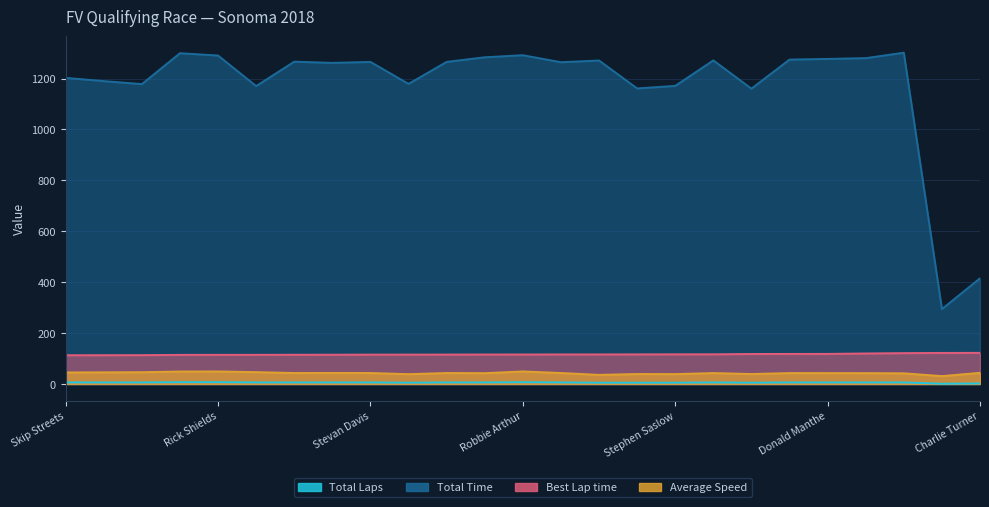

At which category does Total Laps reach its first local valley?

Marjorie Lundberg